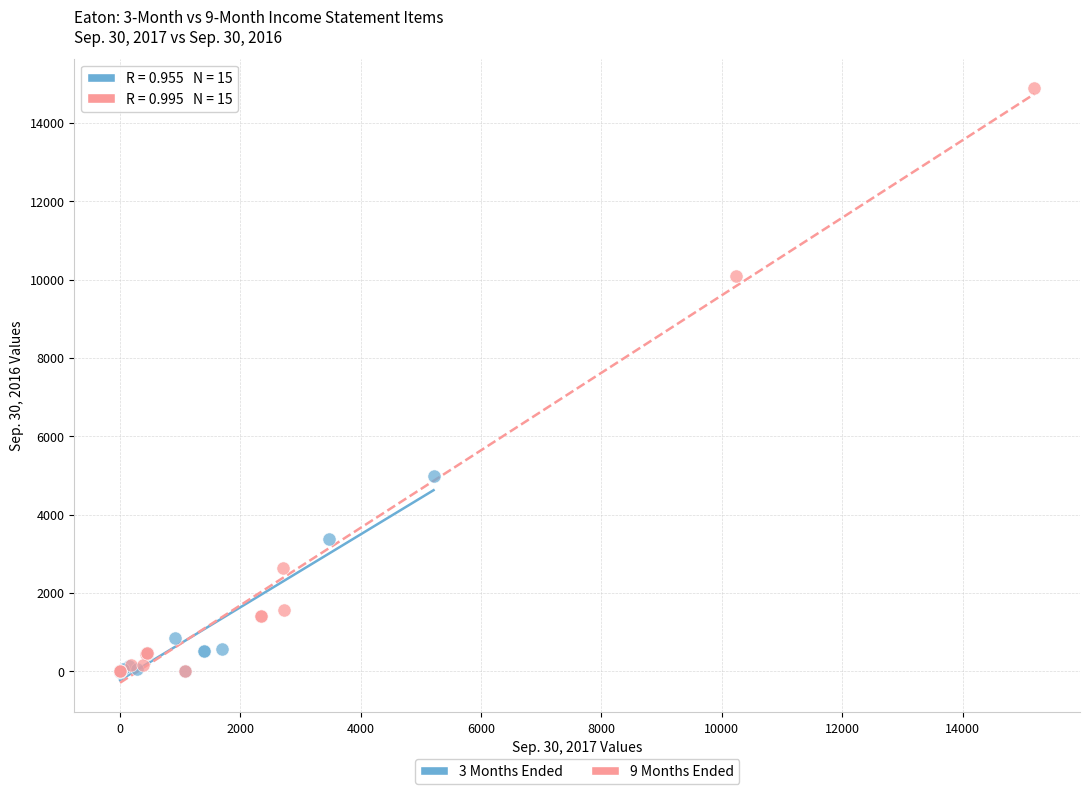

Which series contains the highest Y value?

9 Months Ended